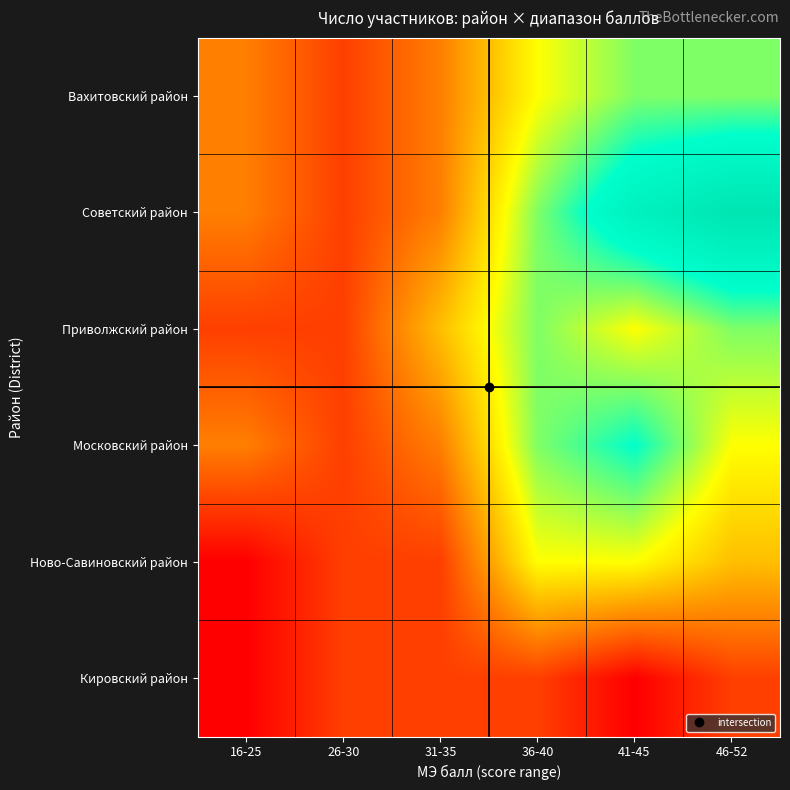

List the series in order of their peak value, lowest first.

Кировский район, Ново-Савиновский район, Вахитовский район, Приволжский район, Московский район, Советский район